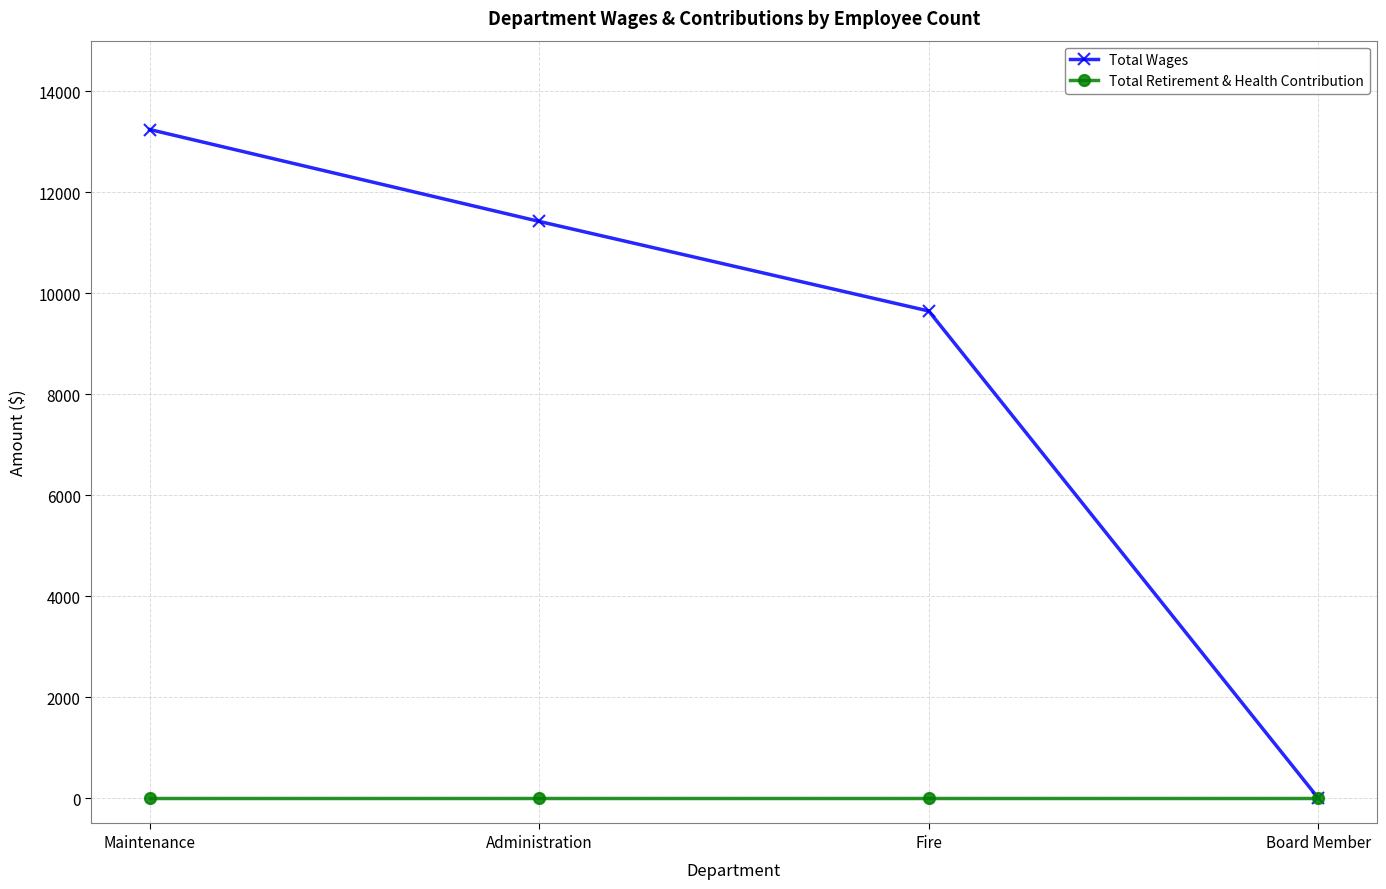

The Total Wages series shows 11421 at Administration. True or false?

True